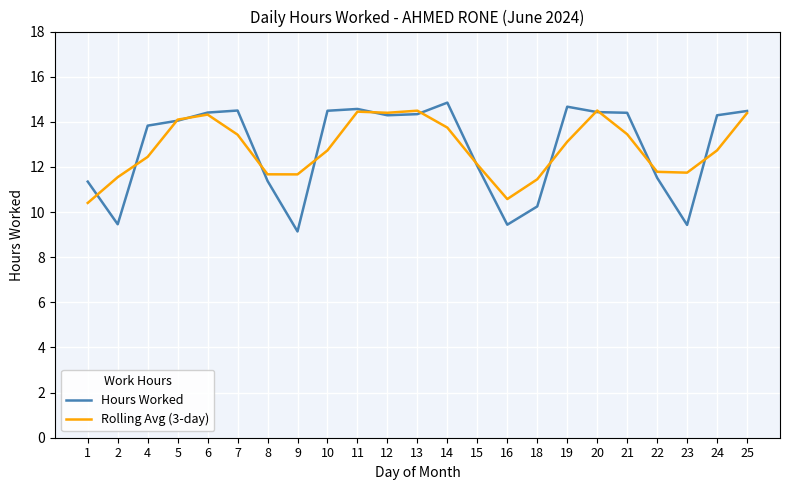

What is the sum of all Hours Worked values?

295.6